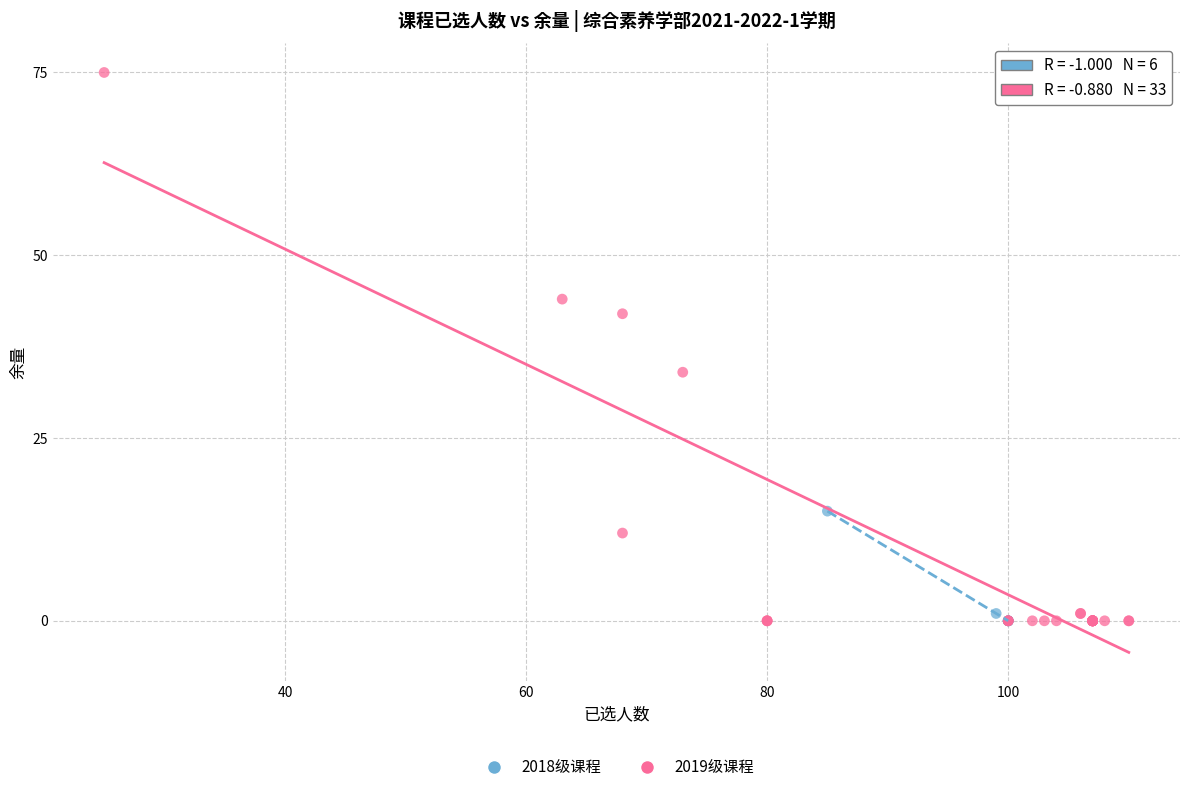

Which series contains the highest Y value?

2019级课程